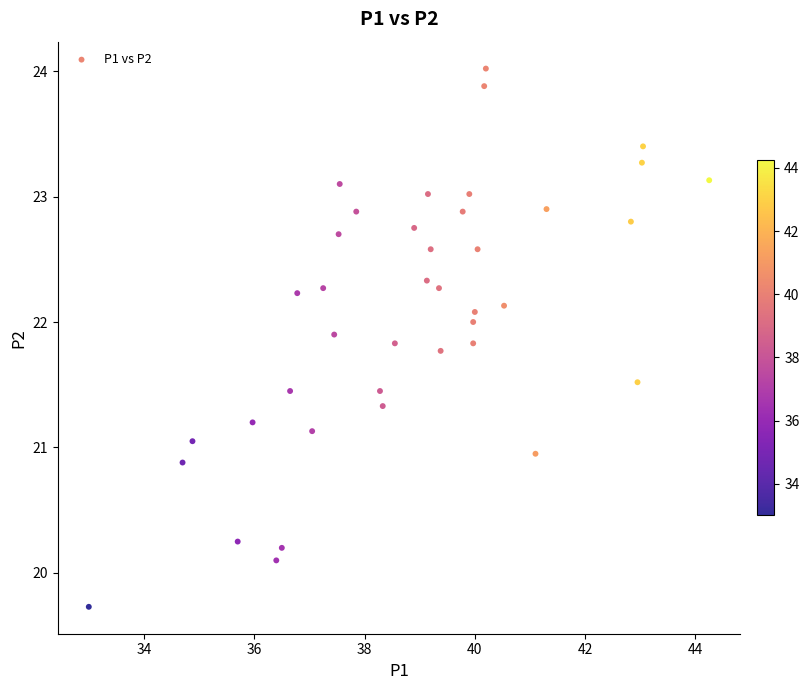

What is the range of Y values (max minus min)?

4.3